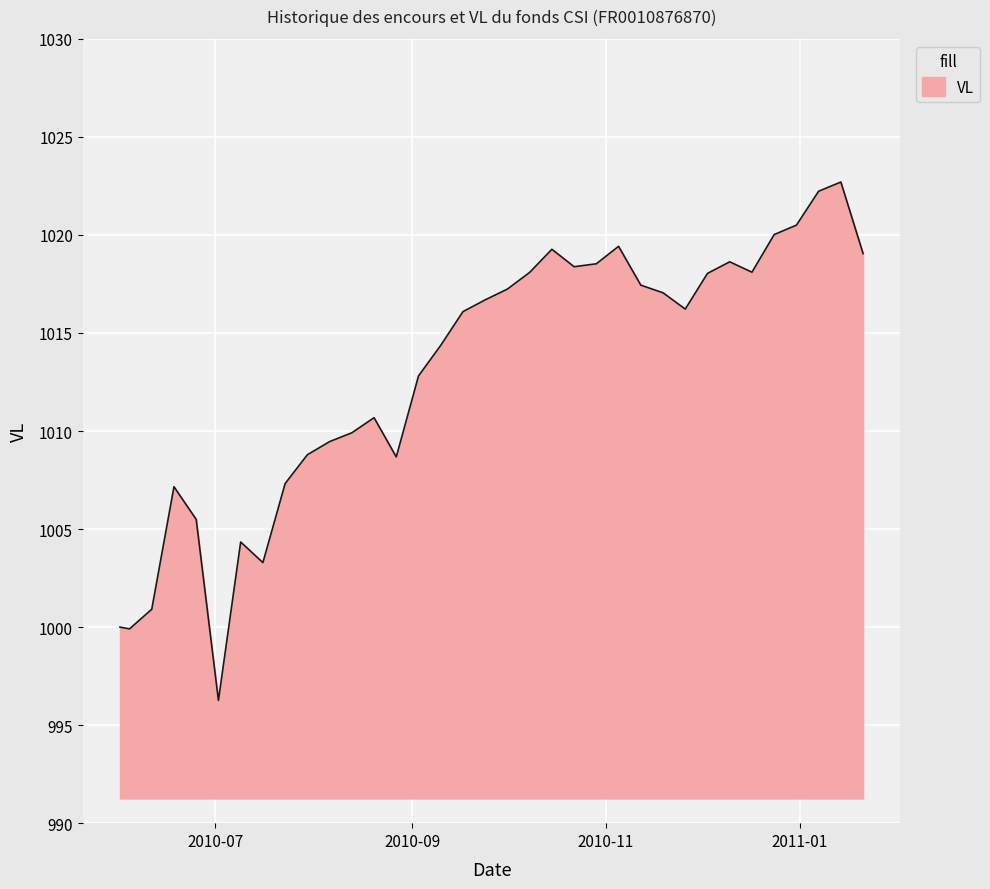

What is the greatest value displayed?

1022.7